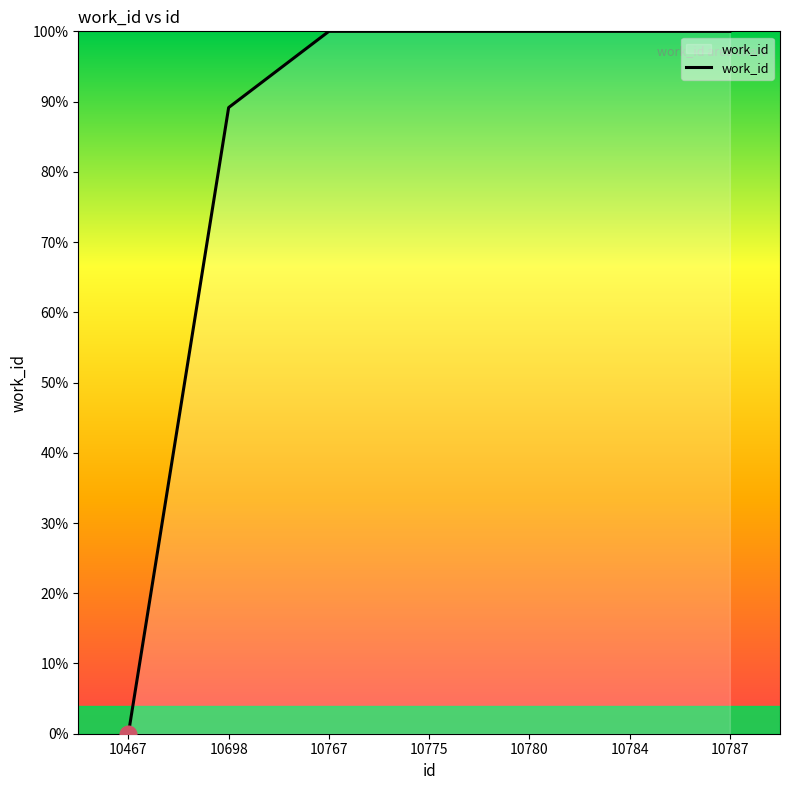

Which category has the lowest value across all series?

10467